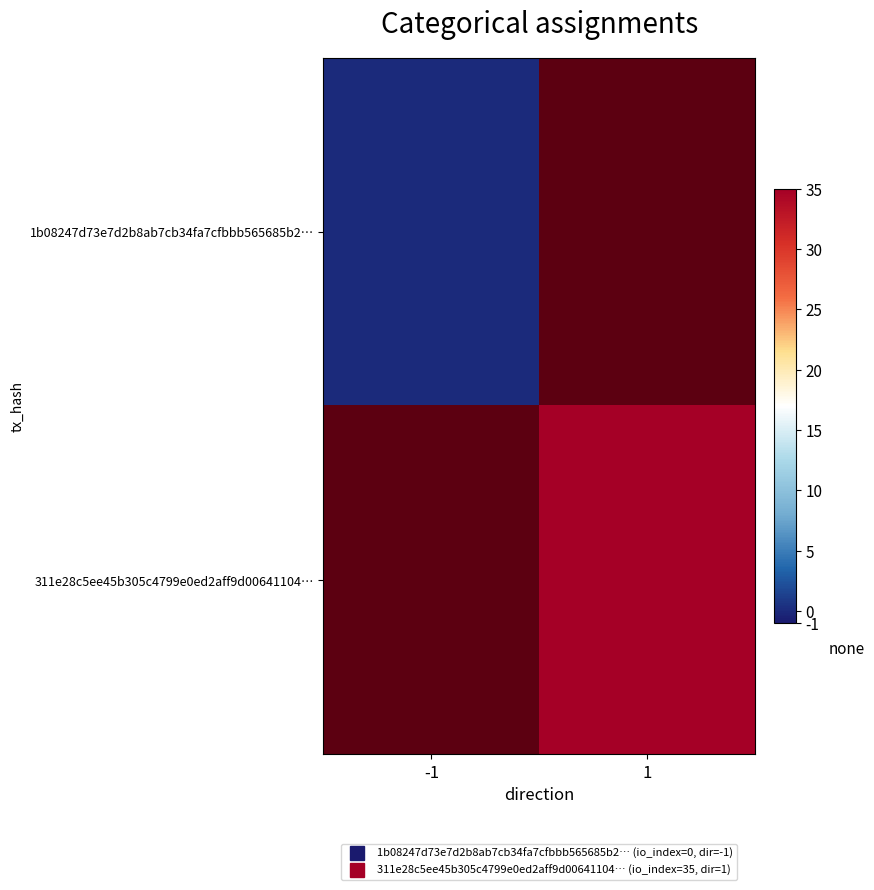

Which series has the largest range (max minus min)?

1b08247d73e7d2b8ab7cb34fa7cfbbb565685b2…